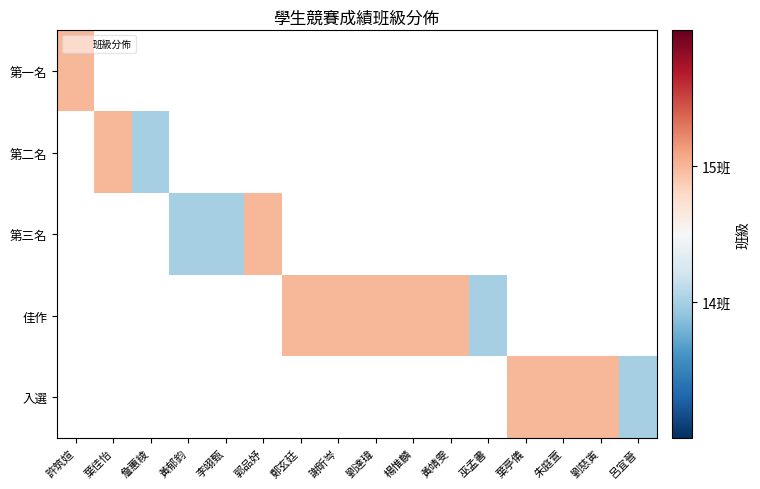

The 第二名 series shows 22.7 at 葉佳怡. True or false?

False